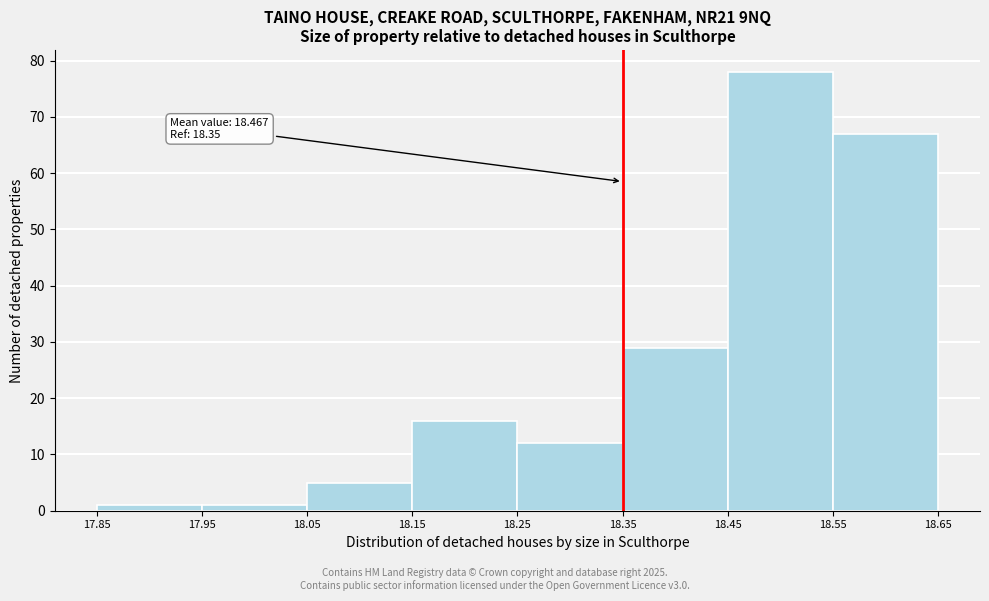

Which range on the x-axis has the tallest bar?

18.45 to 18.55